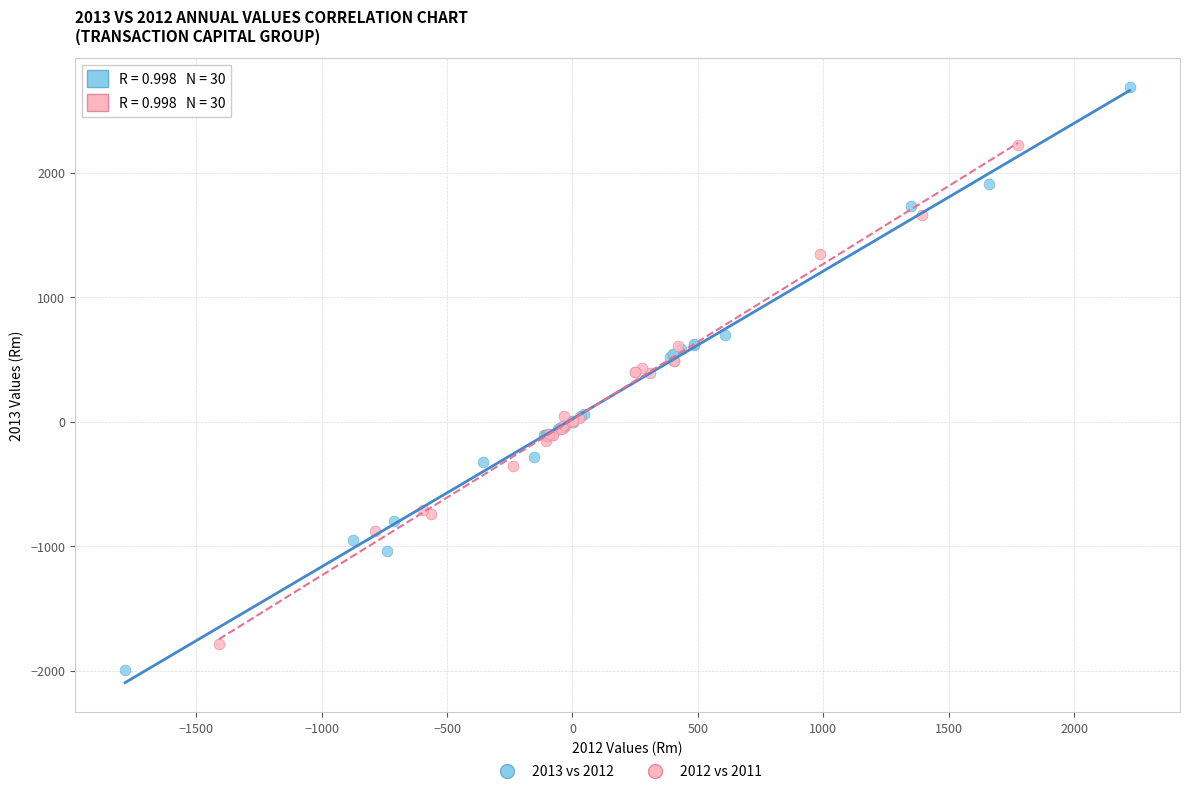

Which series reaches the maximum Y coordinate?

2013 vs 2012